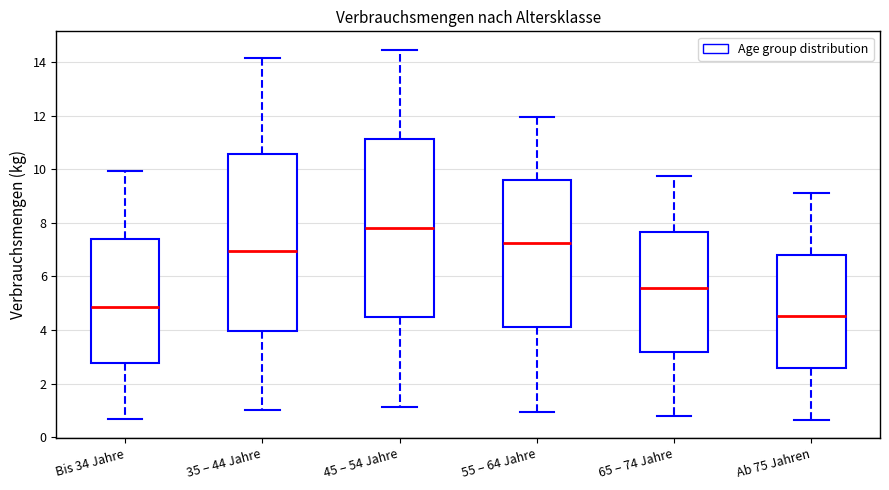

Where is the upper edge of the box for Bis 34 Jahre on the y-axis? The values are not printed on the chart, so give them approximately, as read against the axis.

7.4